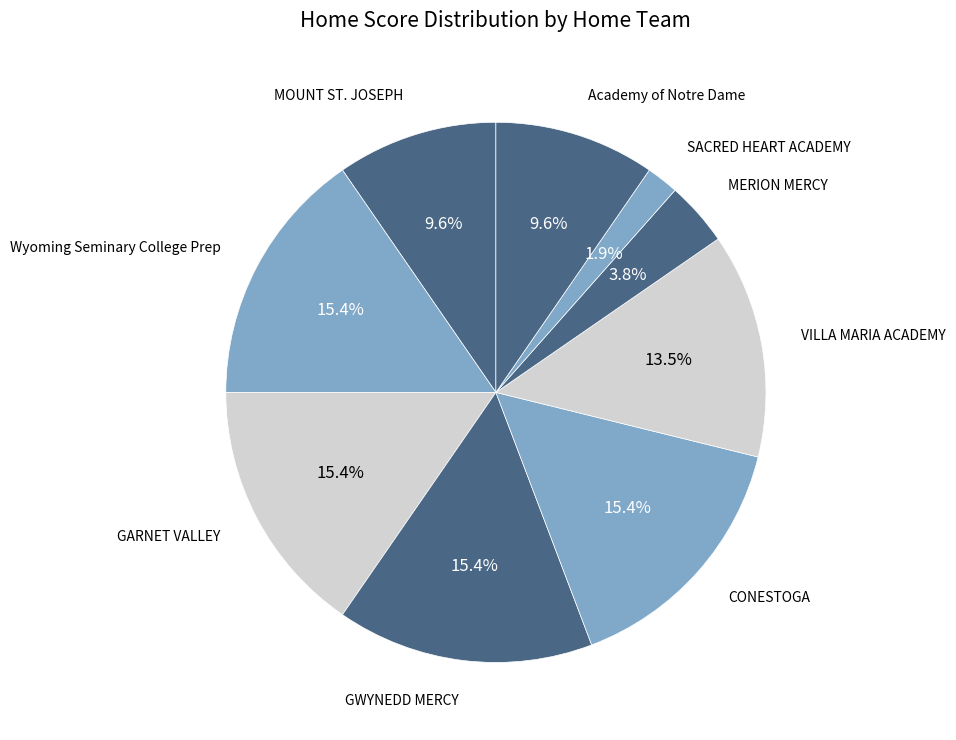

How many segments does this pie chart have?

9